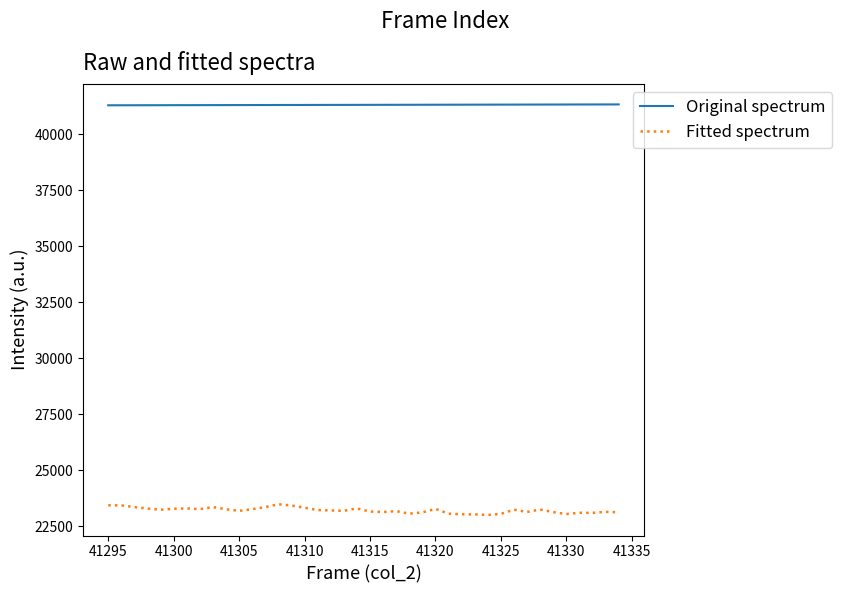

Count the number of data series in this chart.

2